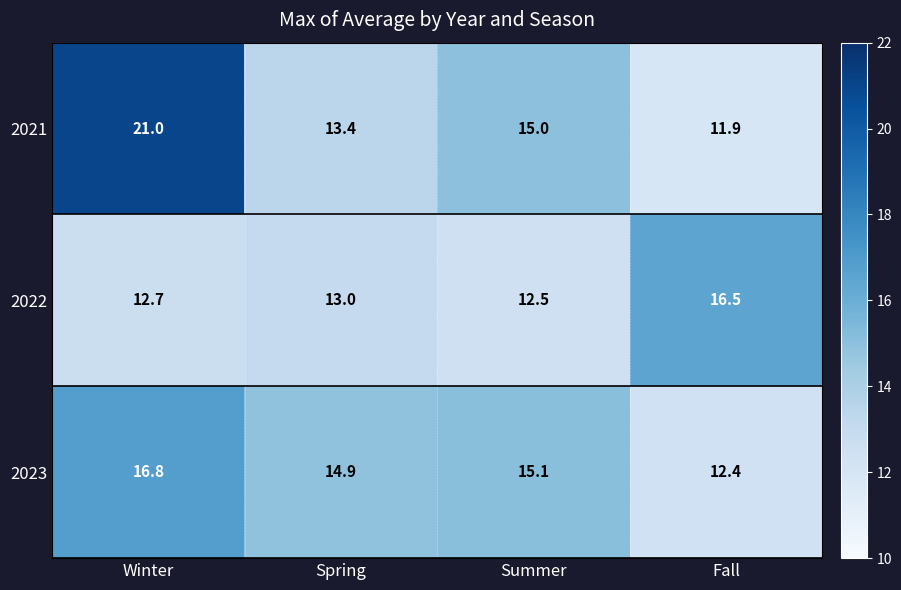

At which category does the chart reach its peak across all series?

Winter